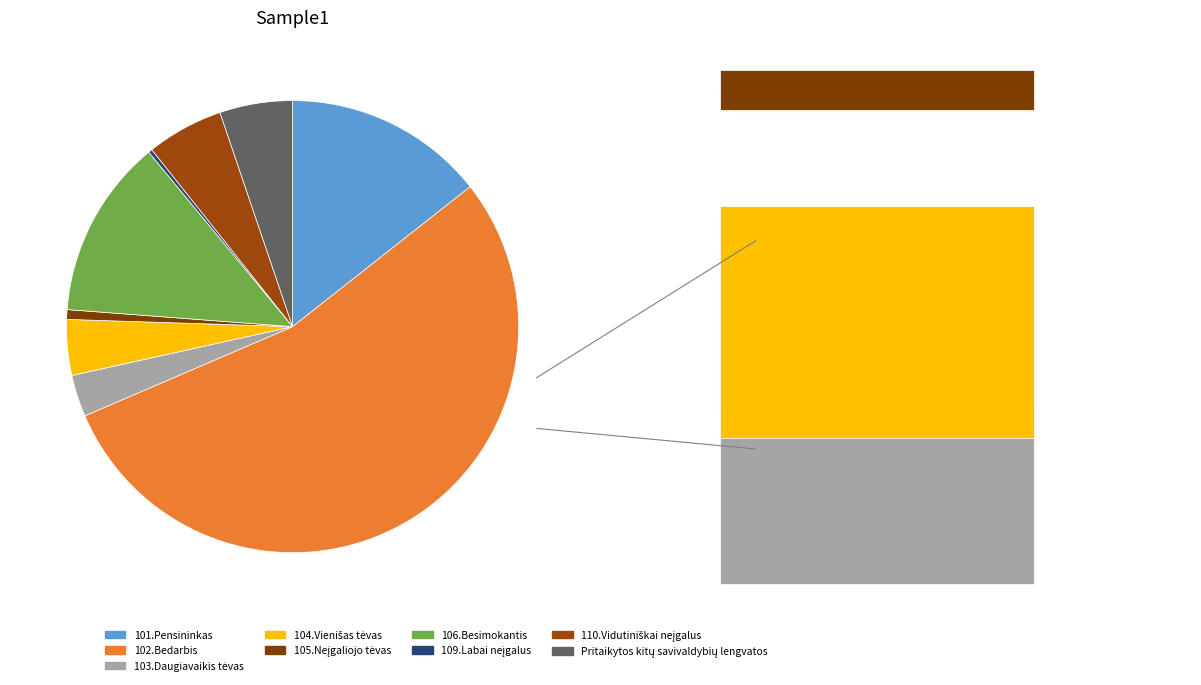

What is the smallest slice in the pie chart?

109.Labai neįgalus